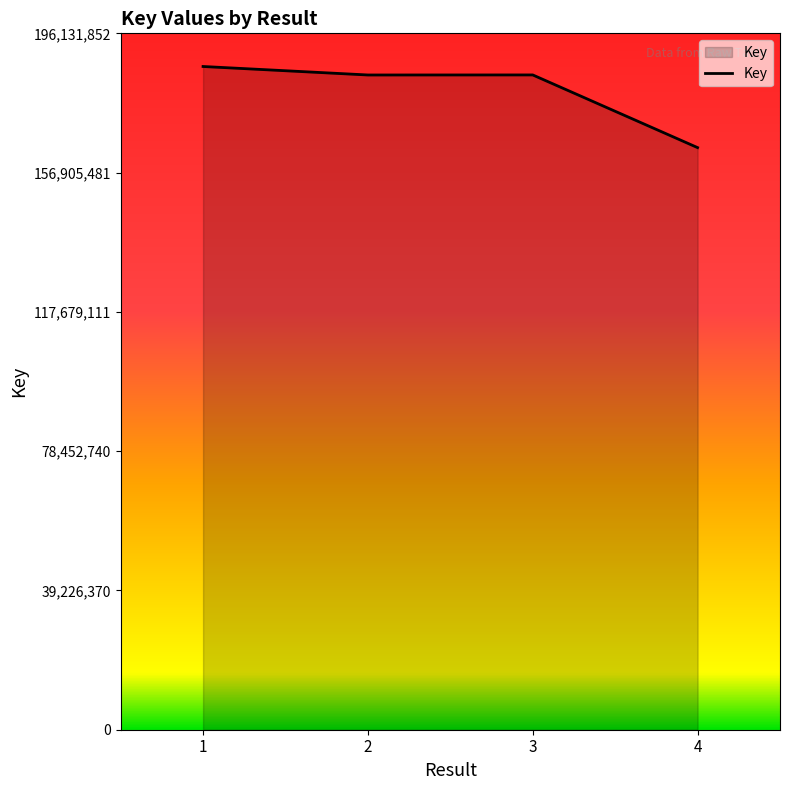

Count the number of categories in the chart.

4